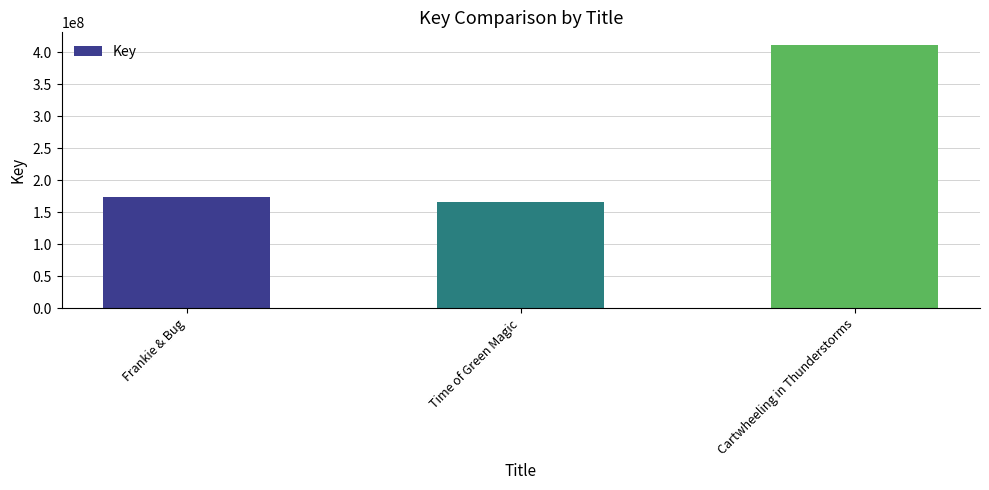

What is the difference between the maximum and second lowest values?

236667043